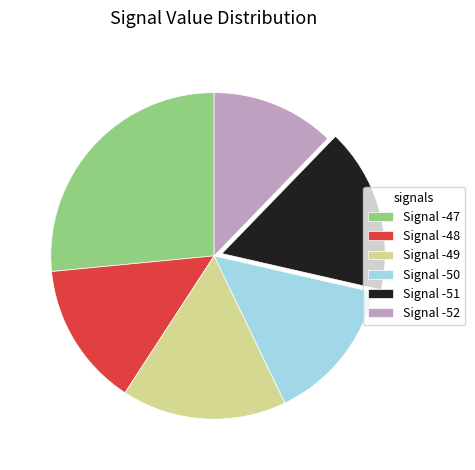

Which slice is the largest?

Signal -47